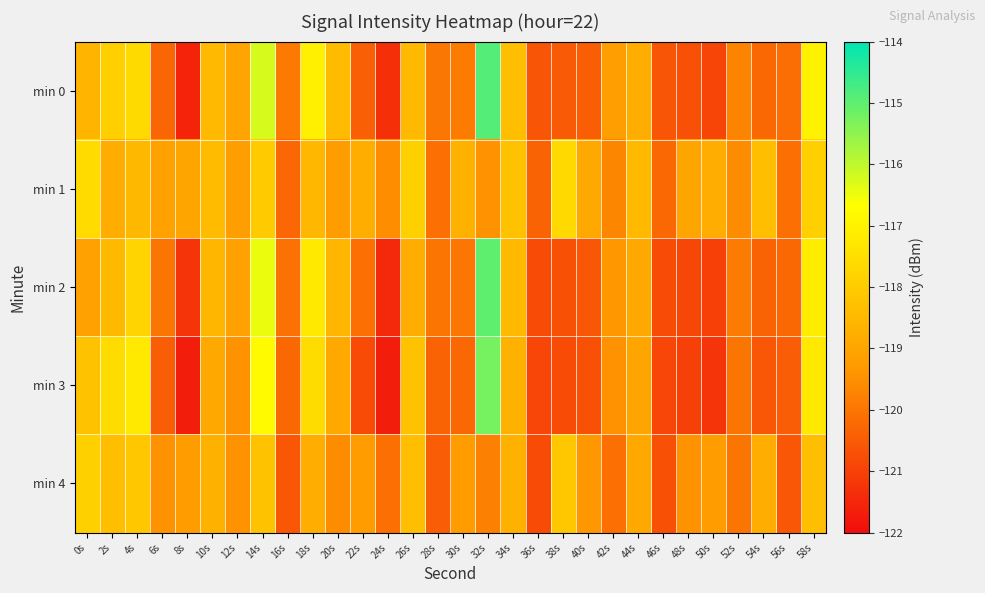

Rank the series at 58s from highest to lowest value.

min 0, min 2, min 3, min 1, min 4